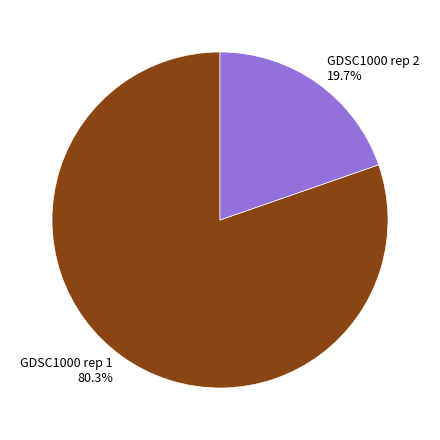

Which category accounts for the majority?

GDSC1000 rep 1